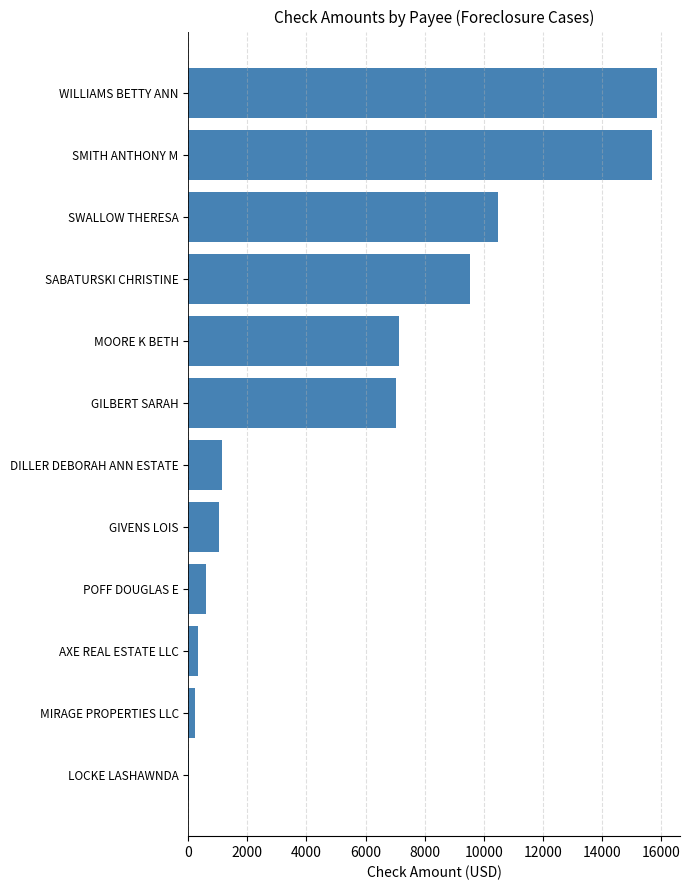

What is the sum of the values at GILBERT SARAH and POFF DOUGLAS E?

7638.2